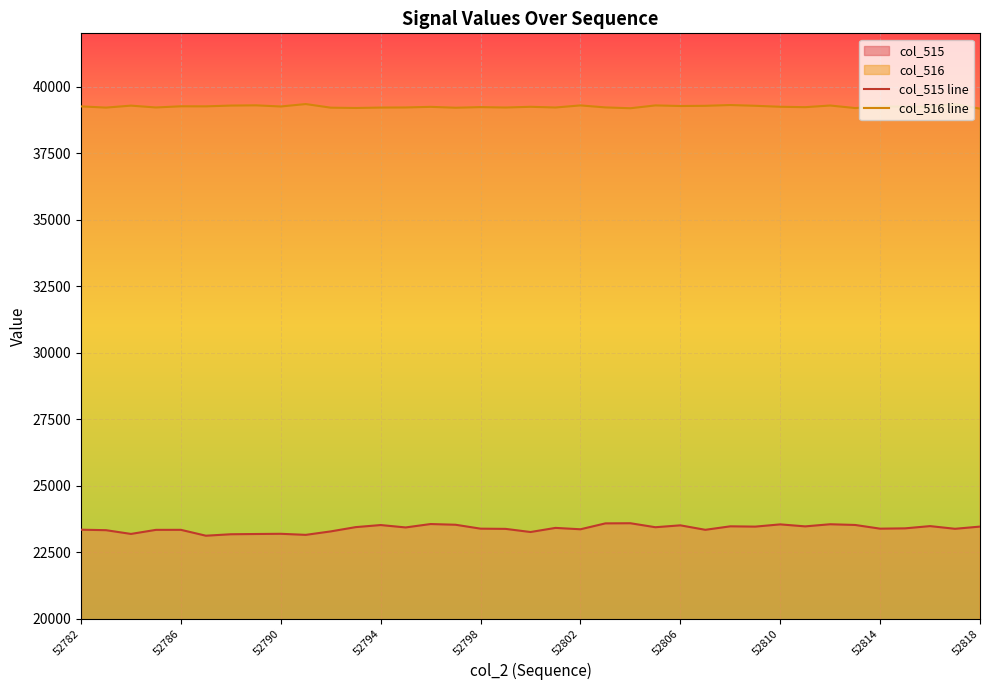

What is the value of the col_516 line point at the 18th from the left?

39211